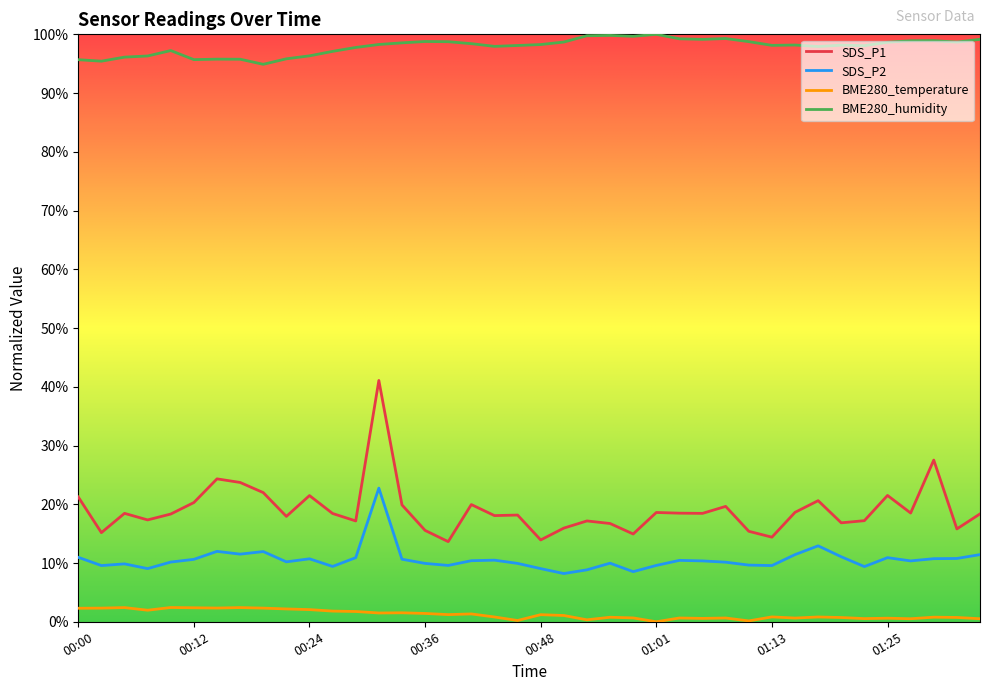

Which series has the widest spread of values?

SDS_P1